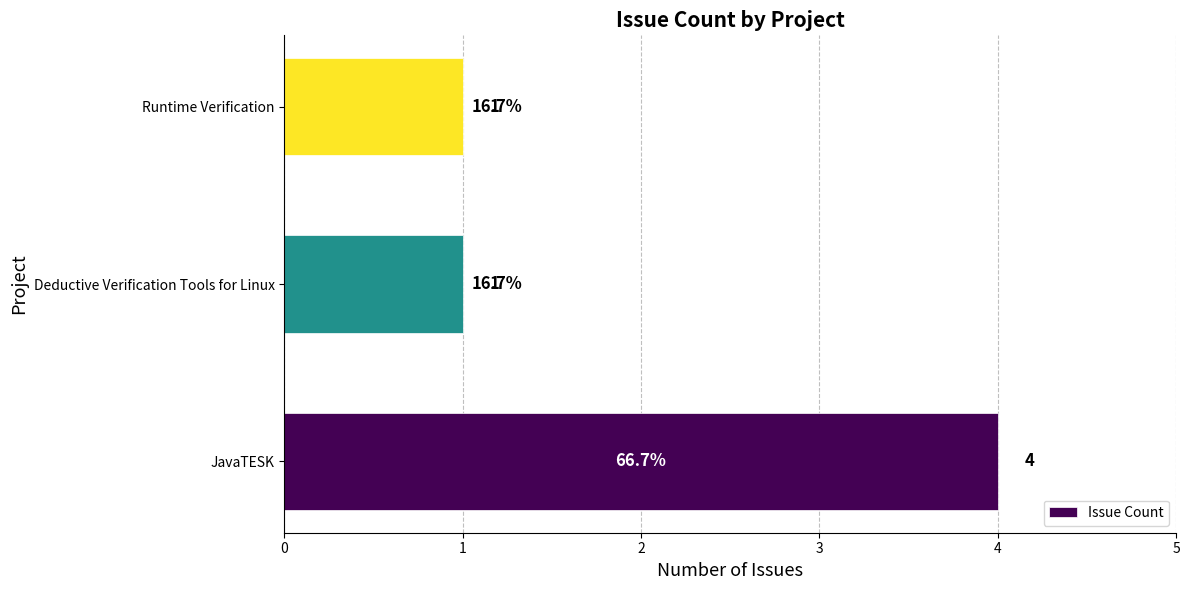

The value at Deductive Verification Tools for Linux is 1. True or false?

True